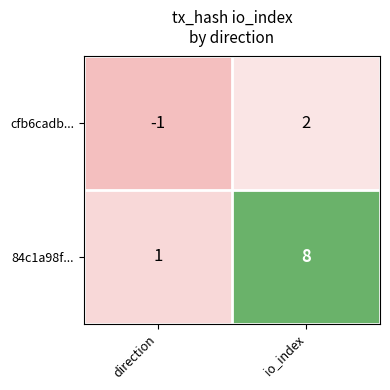

Which series has the widest spread of values?

84c1a98f...